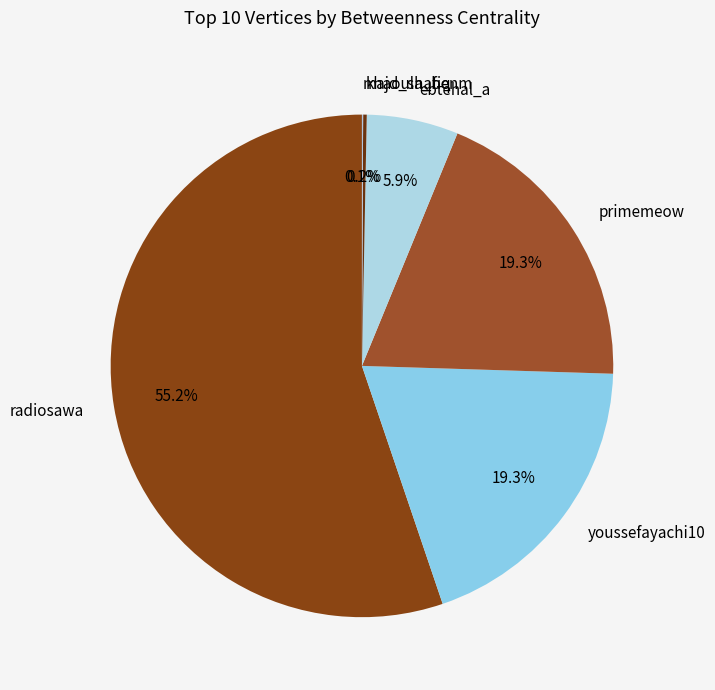

Which category has the biggest portion of the pie?

radiosawa